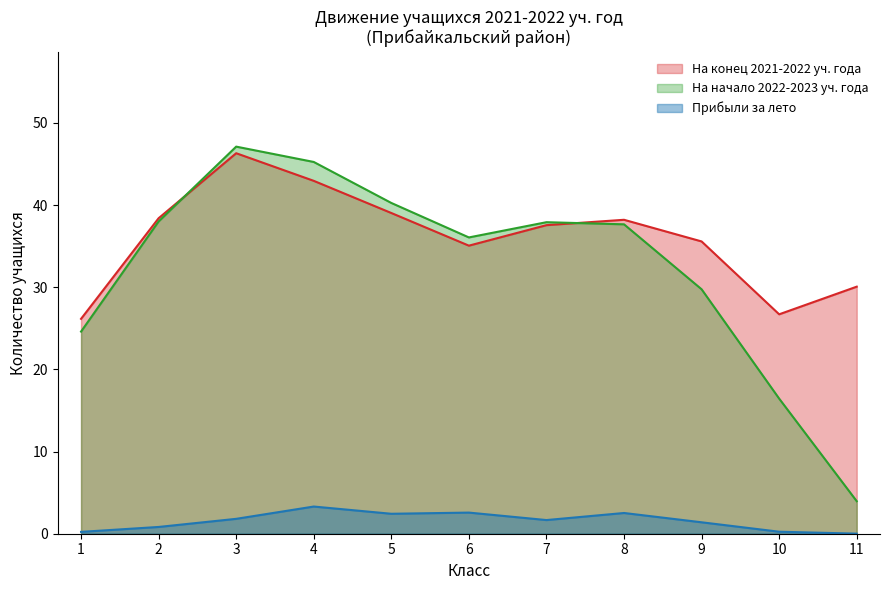

Does the chart have visible grid lines?

No